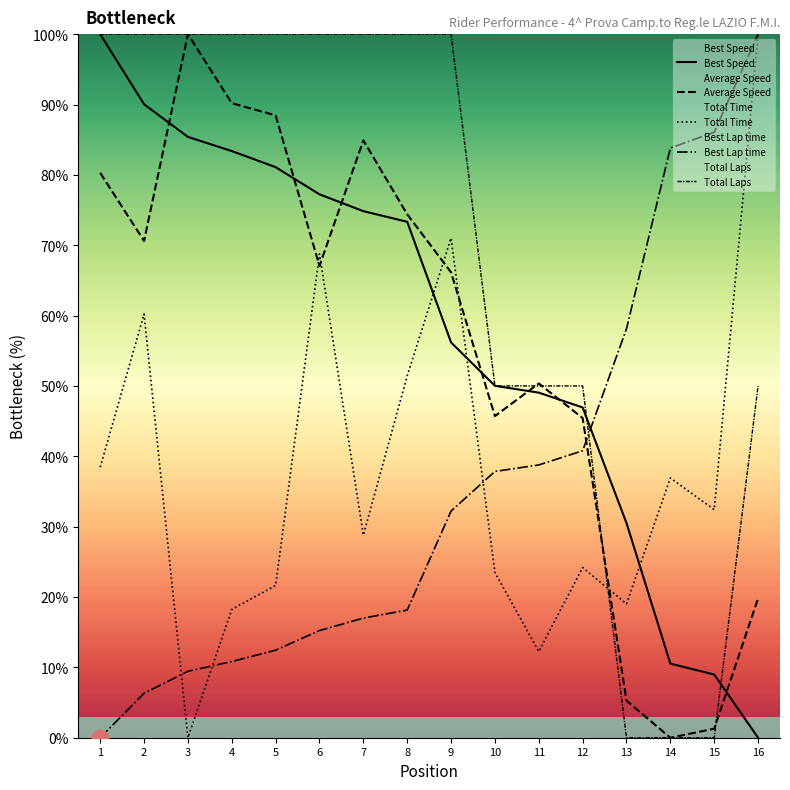

How many lines are shown in the chart?

5